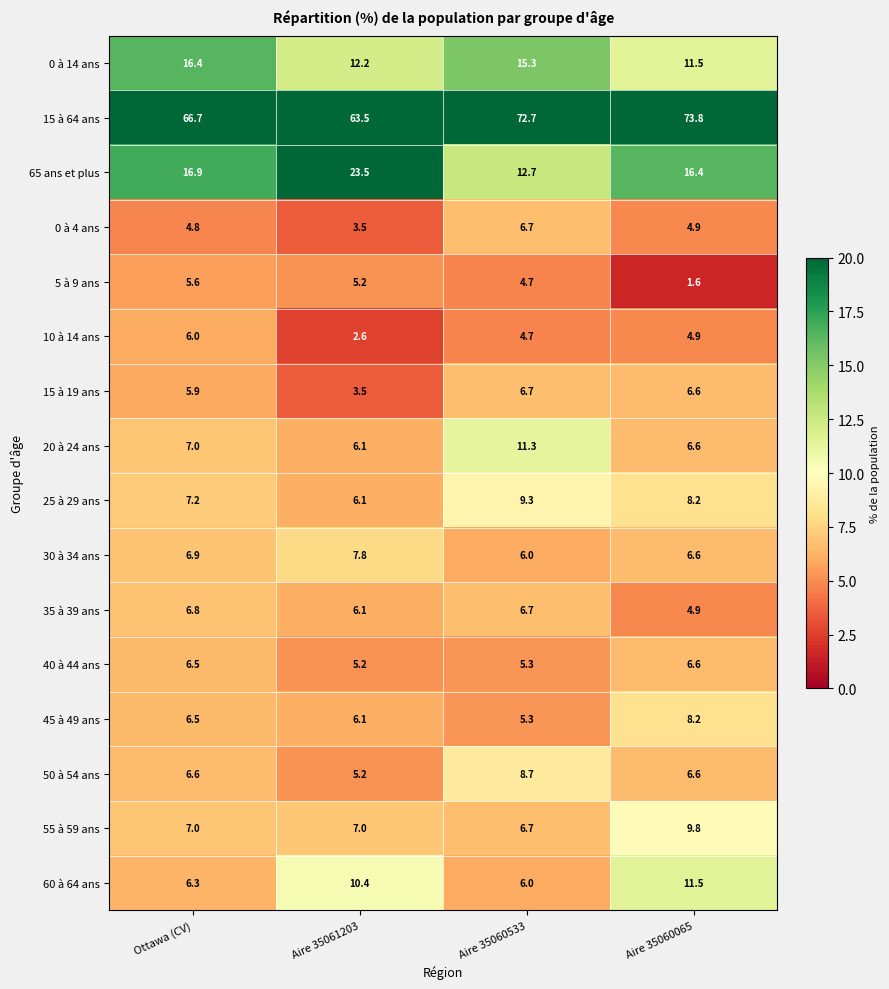

Read the 15 à 64 ans value at Aire 35060065.

73.8